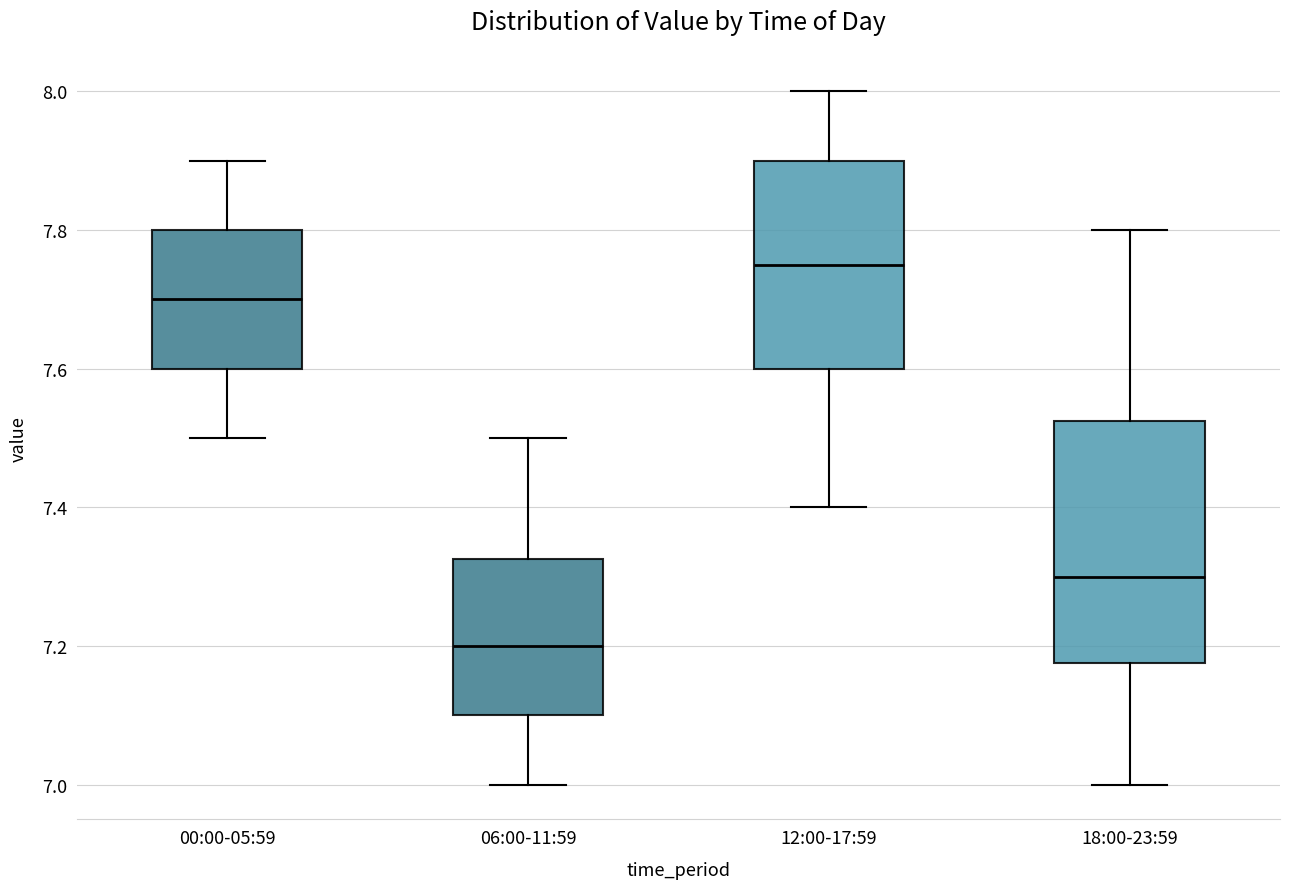

Where does the median line of the box for 06:00-11:59 sit on the y-axis? The values are not printed on the chart, so give them approximately, as read against the axis.

7.20